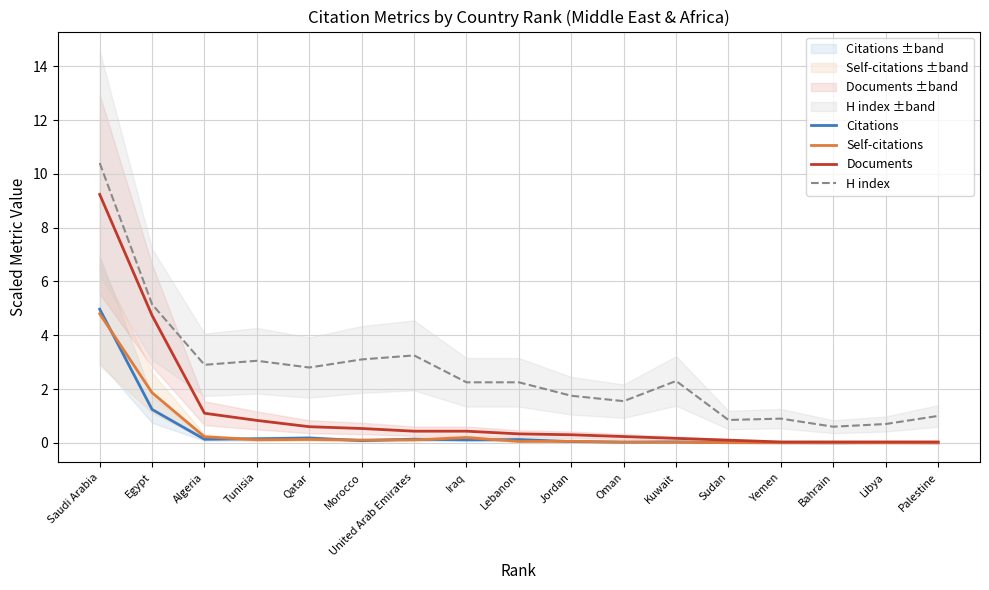

True or false: H index and Self-citations intersect in this chart.

False